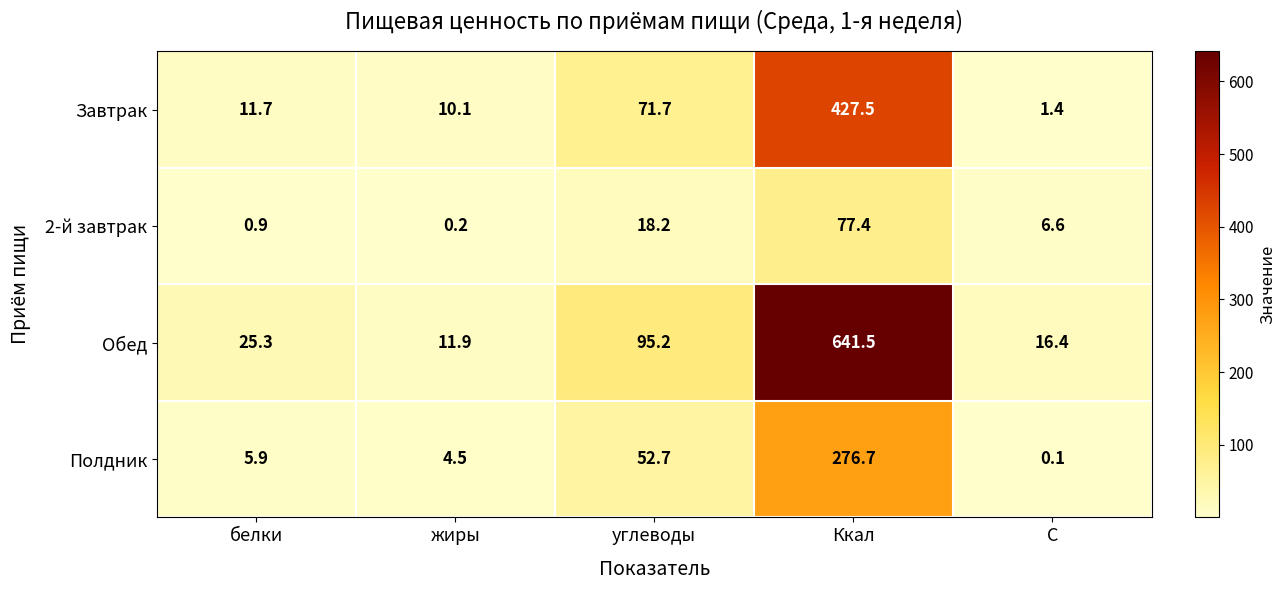

At Ккал, list the series in order from smallest to largest.

2-й завтрак, Полдник, Завтрак, Обед